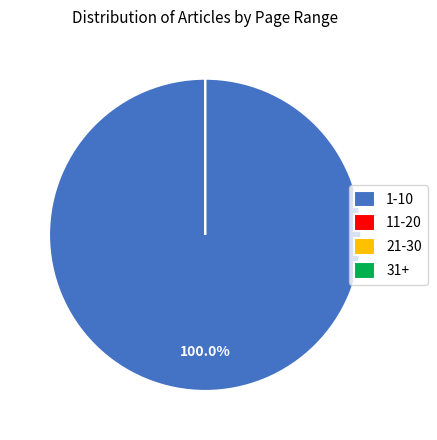

Count the number of slices in the pie.

10